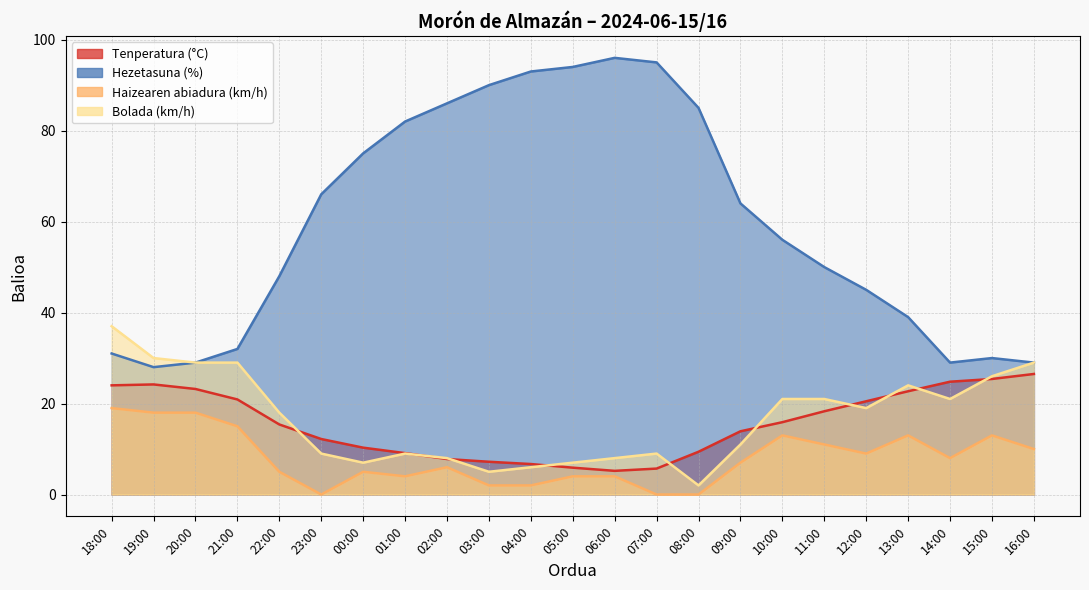

How many lines are shown in the chart?

4